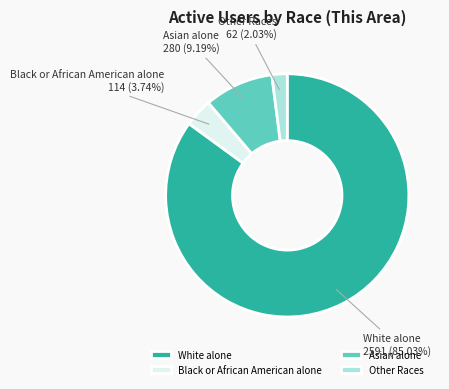

What is the largest slice in the pie chart?

White alone